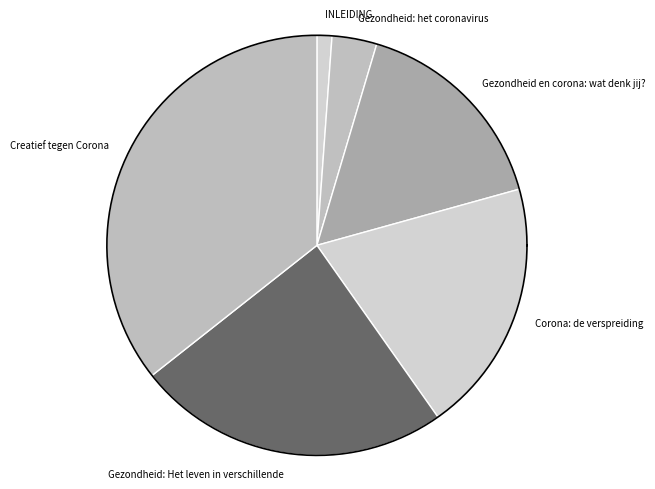

To the nearest percent, what is the average slice percentage?

17%